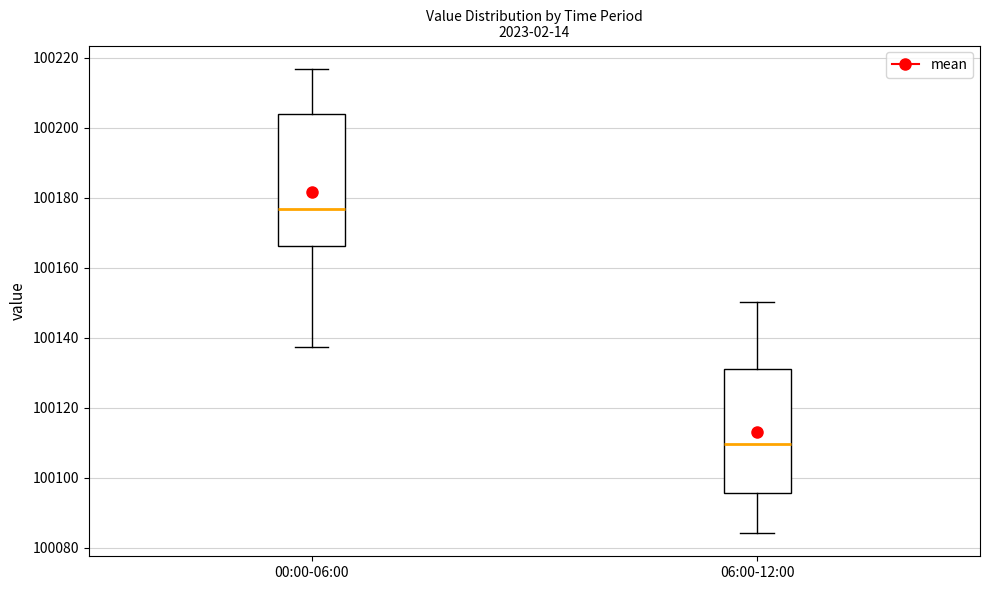

Which box has the lowest median line?

06:00-12:00